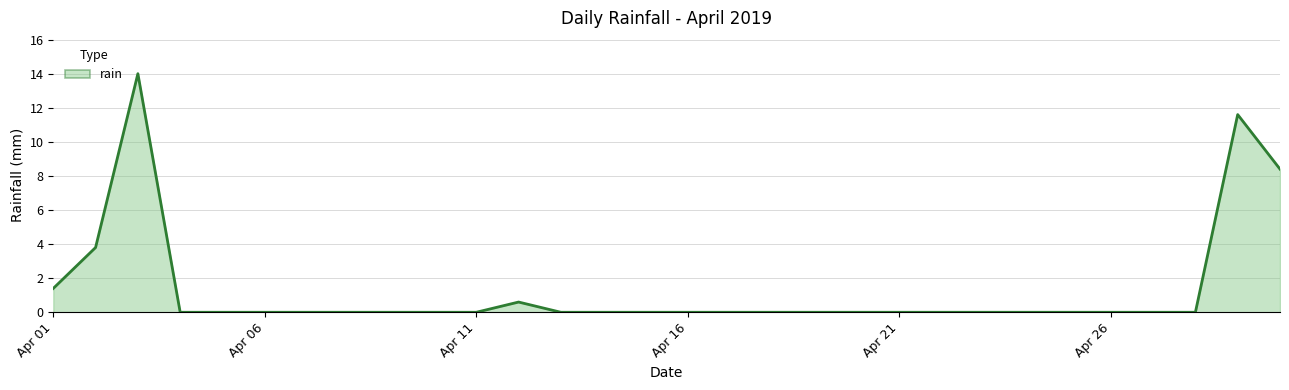

What is the difference between the maximum and minimum values?

14.0